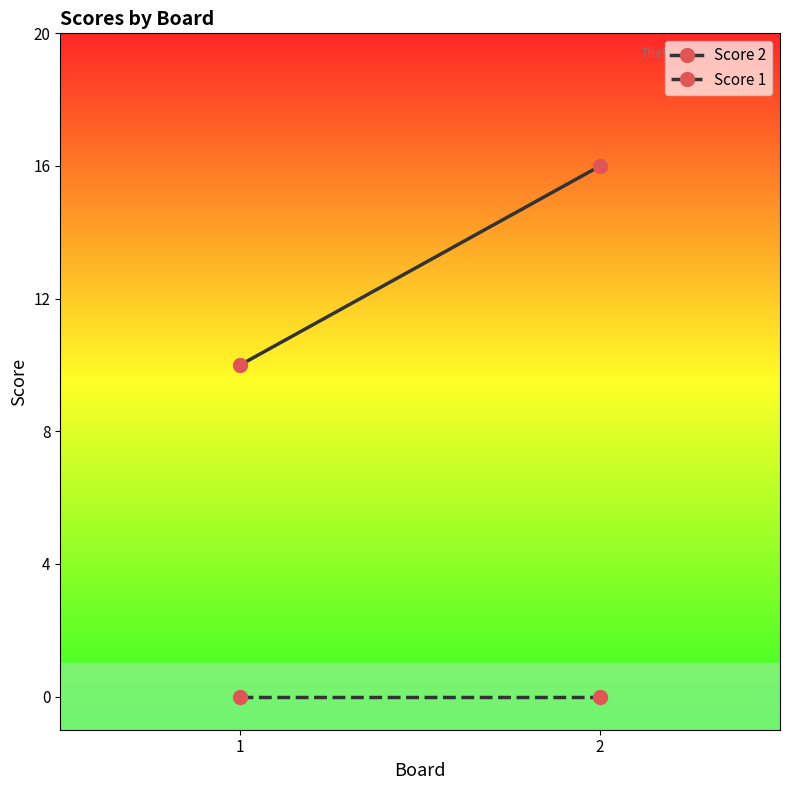

How many Score 2 values are between 10 and 16?

2